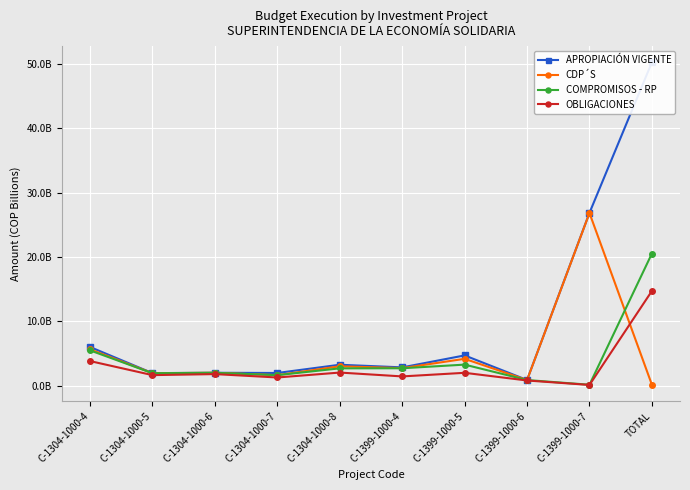

What is the minimum value for COMPROMISOS - RP?

120088334.0